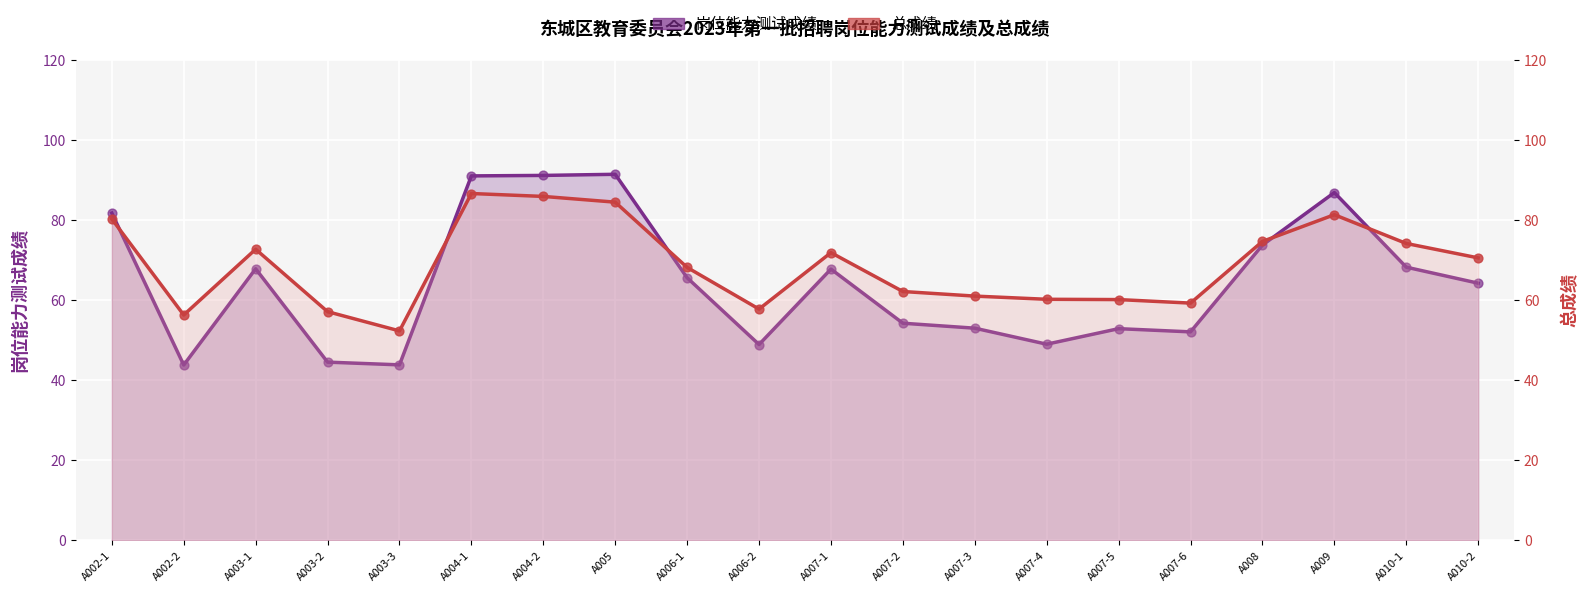

What is the total value across all series at A009?

168.1